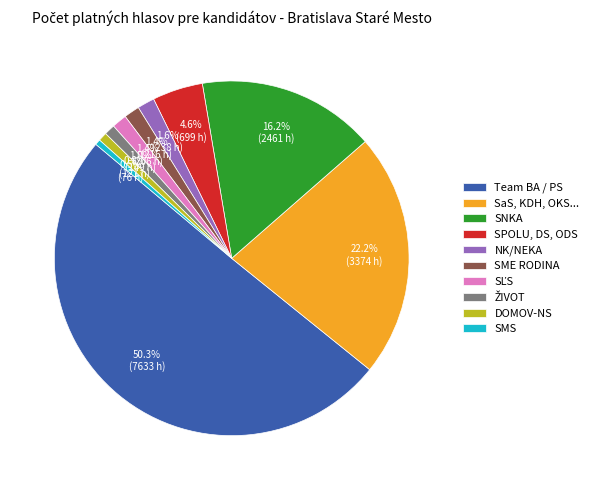

Which category accounts for the majority?

Team BA / PS